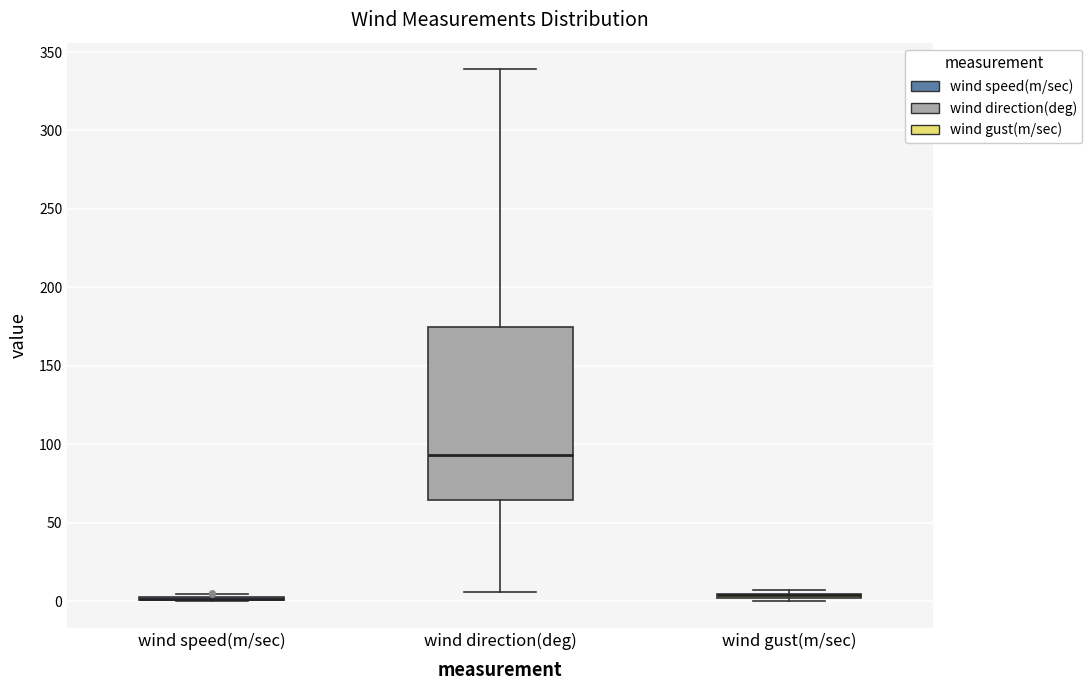

Where is the lower edge of the box for wind gust(m/sec) on the y-axis? The values are not printed on the chart, so give them approximately, as read against the axis.

0